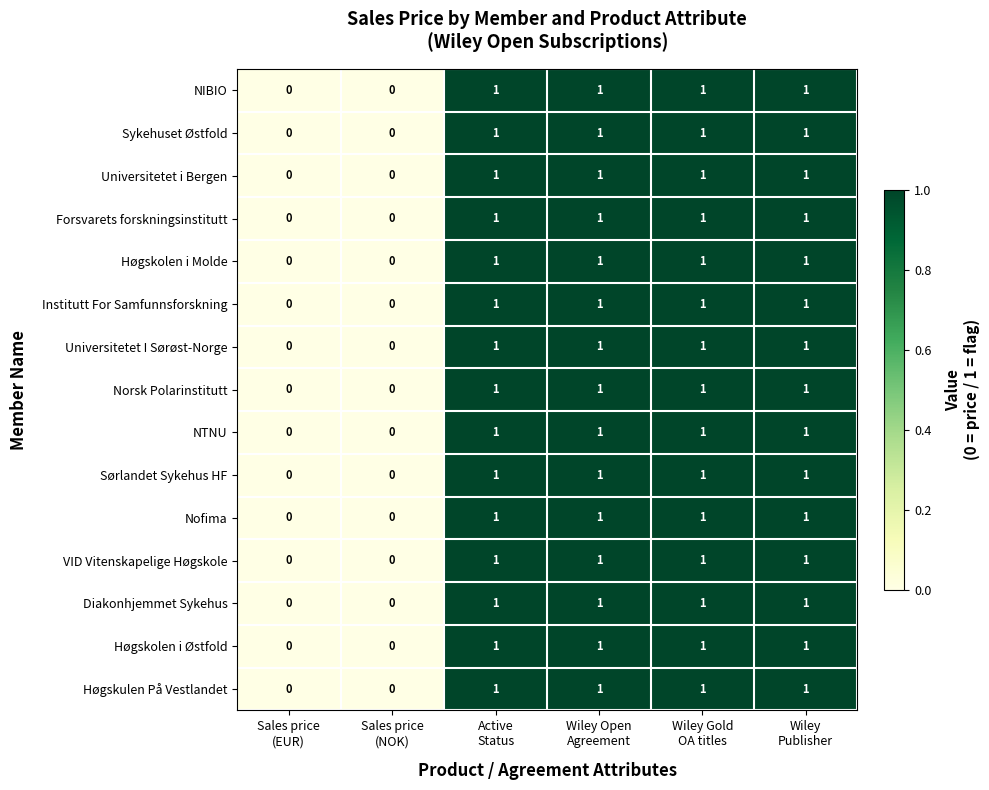

How many Nofima values are between 0 and 1?

6